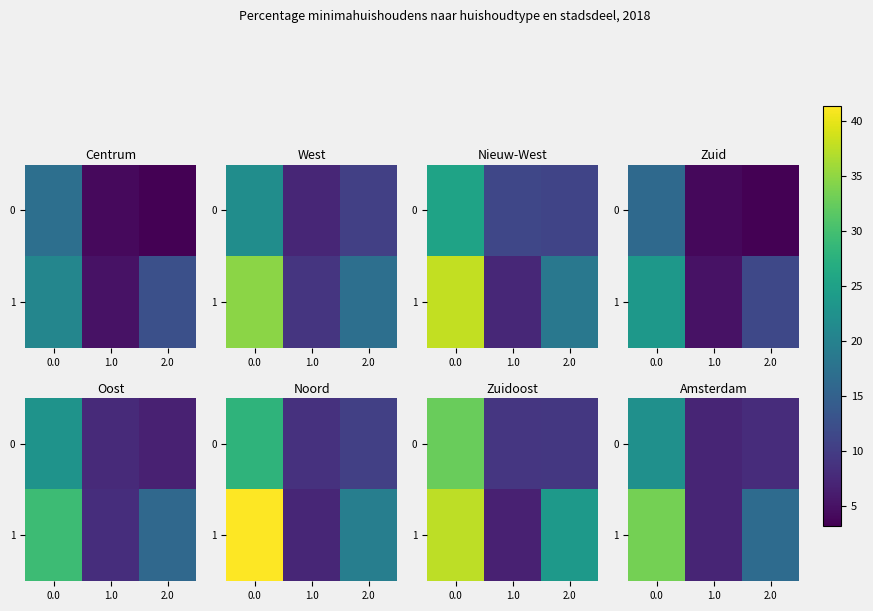

Which series has the largest total across all categories?

1